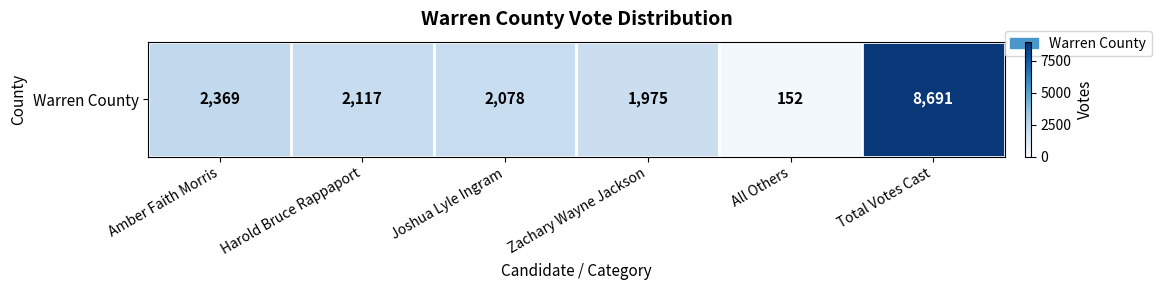

Rank the categories by value from lowest to highest.

All Others, Zachary Wayne Jackson, Joshua Lyle Ingram, Harold Bruce Rappaport, Amber Faith Morris, Total Votes Cast